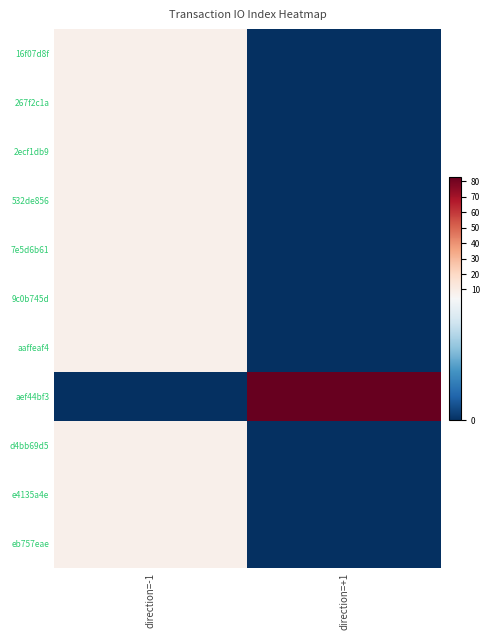

Reading right to left, what are all the values shown in this chart?

16f07d8f: direction=+1=0.0	direction=-1=8.3
267f2c1a: direction=+1=0.0	direction=-1=8.3
2ecf1db9: direction=+1=0.0	direction=-1=8.3
532de856: direction=+1=0.0	direction=-1=8.3
7e5d6b61: direction=+1=0.0	direction=-1=8.3
9c0b745d: direction=+1=0.0	direction=-1=8.3
aaffeaf4: direction=+1=0.0	direction=-1=8.3
aef44bf3: direction=+1=83.1	direction=-1=0.0
d4bb69d5: direction=+1=0.0	direction=-1=8.3
e4135a4e: direction=+1=0.0	direction=-1=8.3
eb757eae: direction=+1=0.0	direction=-1=8.3